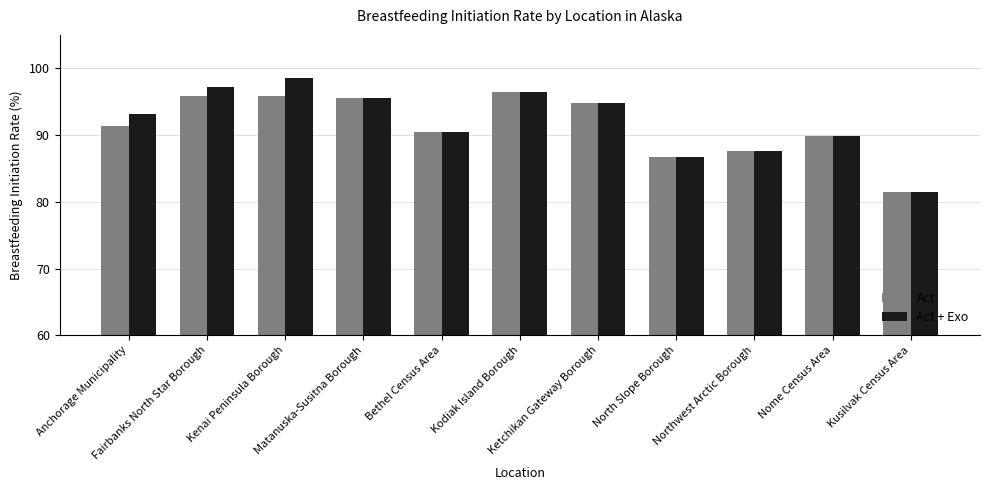

Which series has the largest total across all categories?

Act + Exo